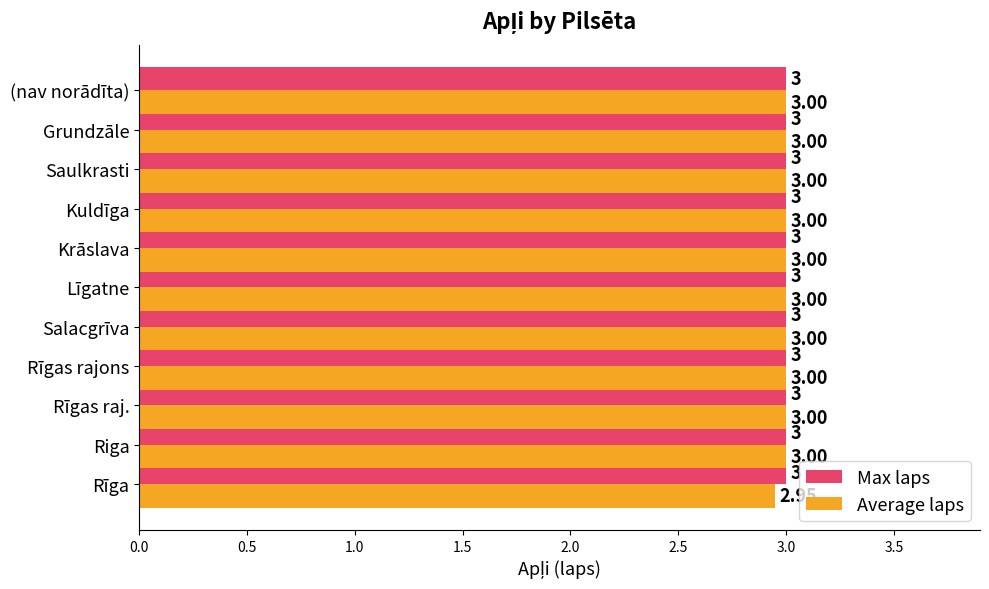

At which category does the chart reach its minimum across all series?

Rīga